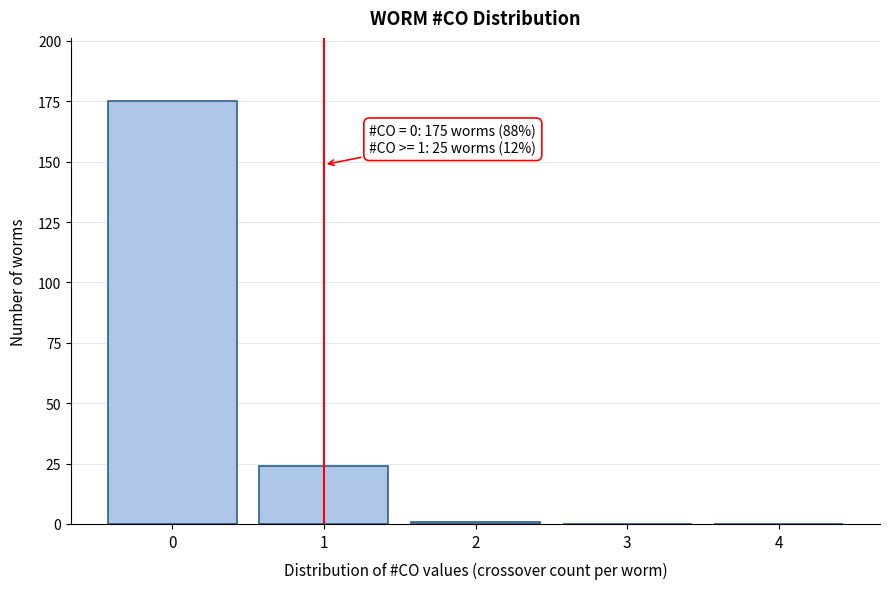

Over which range of the x-axis is the bar tallest?

-0.5 to 0.5